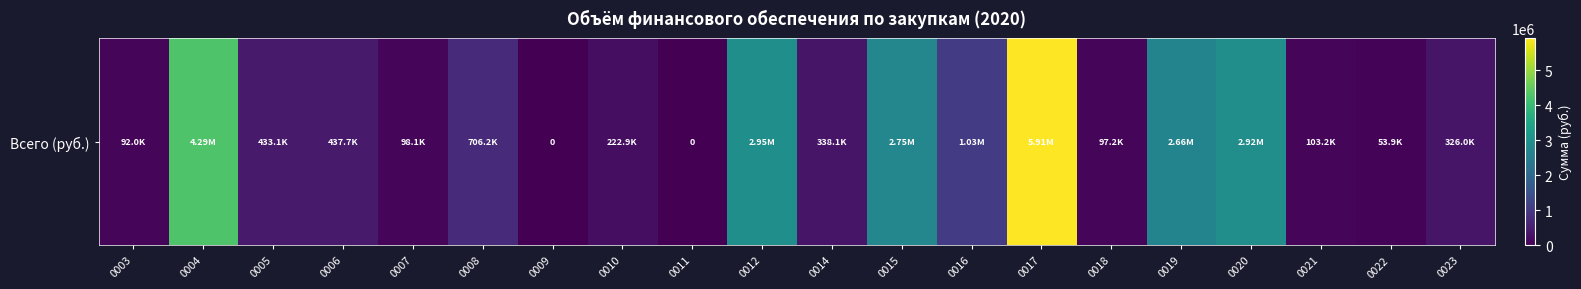

True or false: the data shows 1529146.1 at 0015.

False